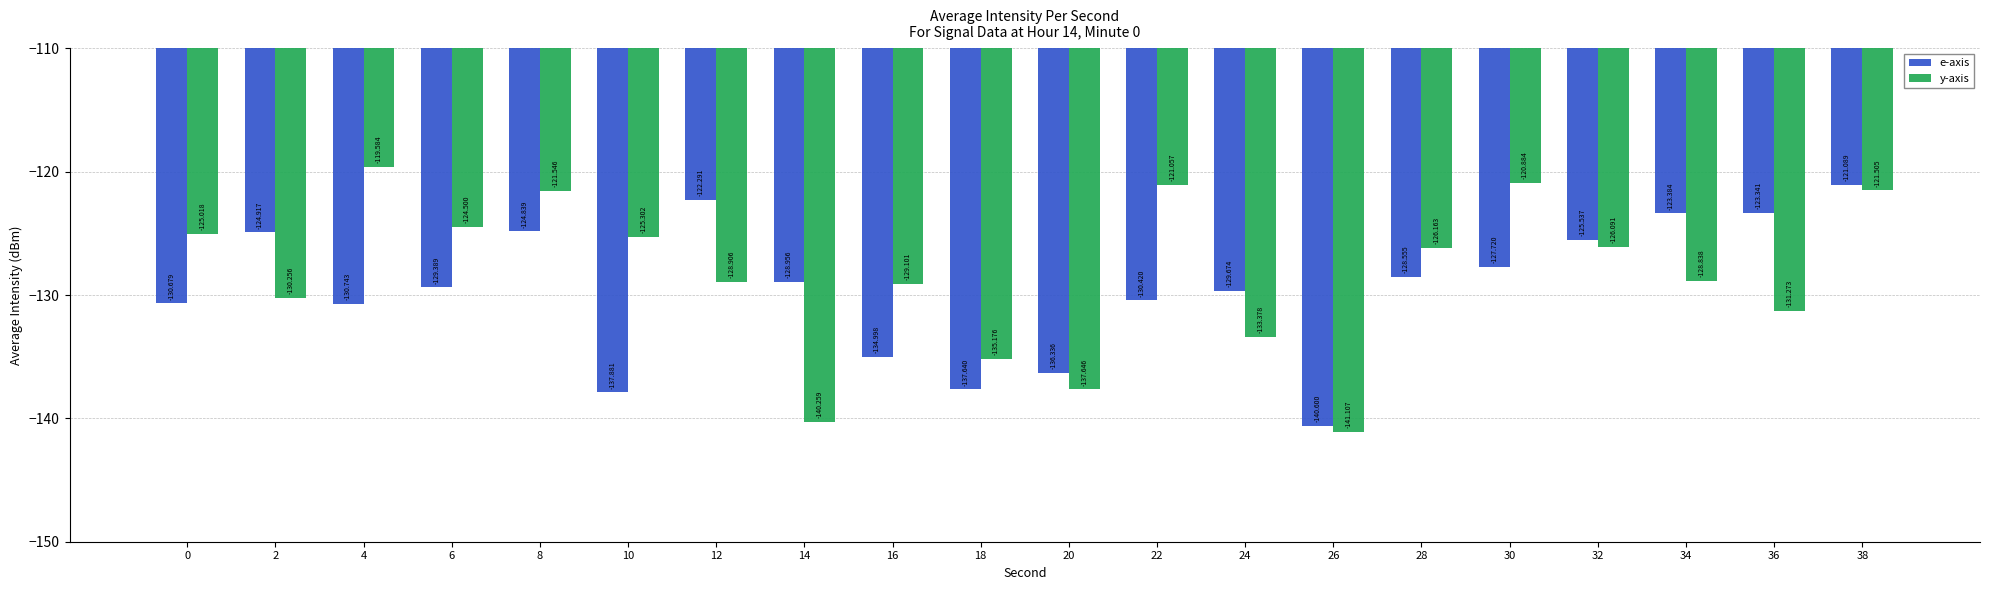

Does the chart contain any negative values?

Yes